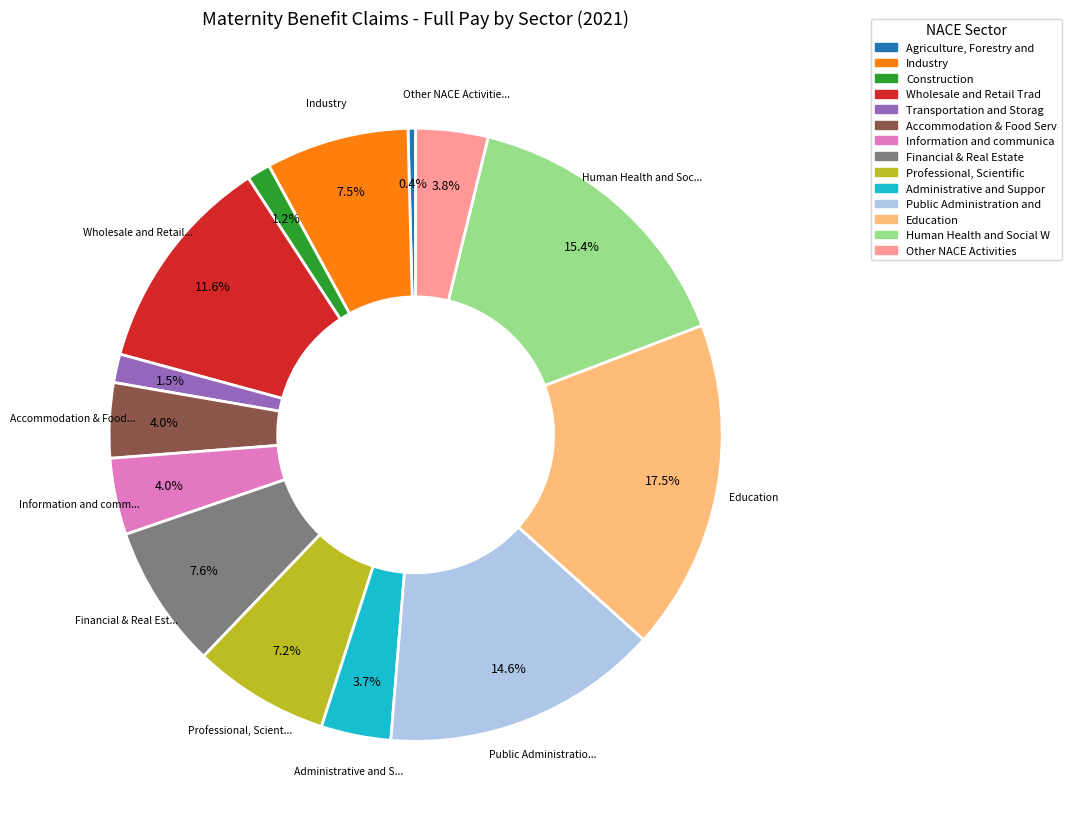

How many segments does this pie chart have?

14